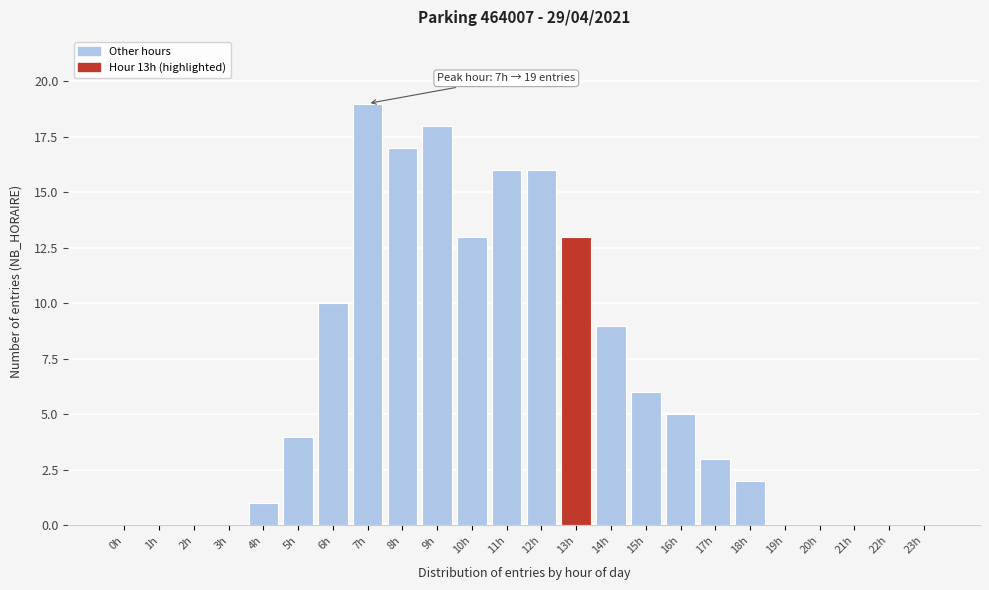

Reading left to right, transcribe all the data shown in this chart.

0h=0	1h=0	2h=0	3h=0	4h=1	5h=4	6h=10	7h=19	8h=17	9h=18	10h=13	11h=16	12h=16	13h=13	14h=9	15h=6	16h=5	17h=3	18h=2	19h=0	20h=0	21h=0	22h=0	23h=0